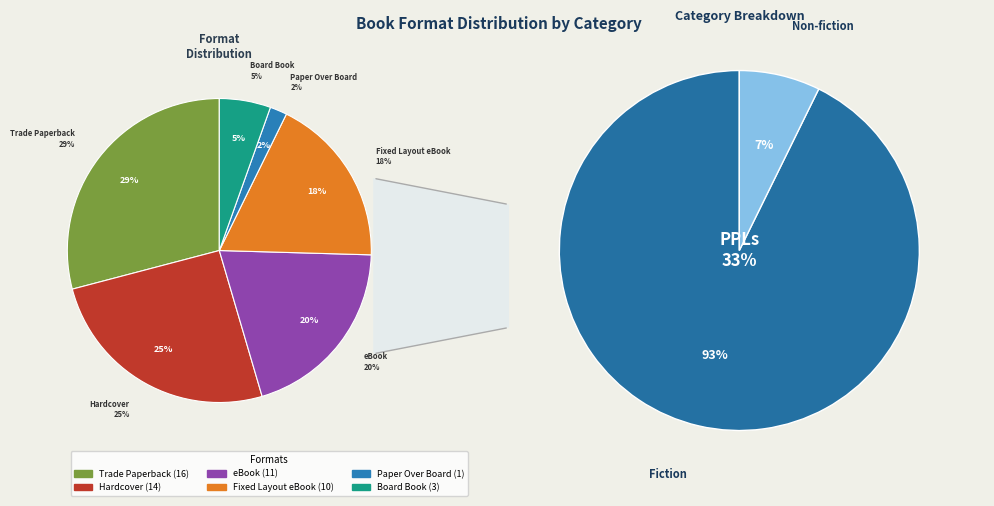

Is there a majority slice in this chart?

No